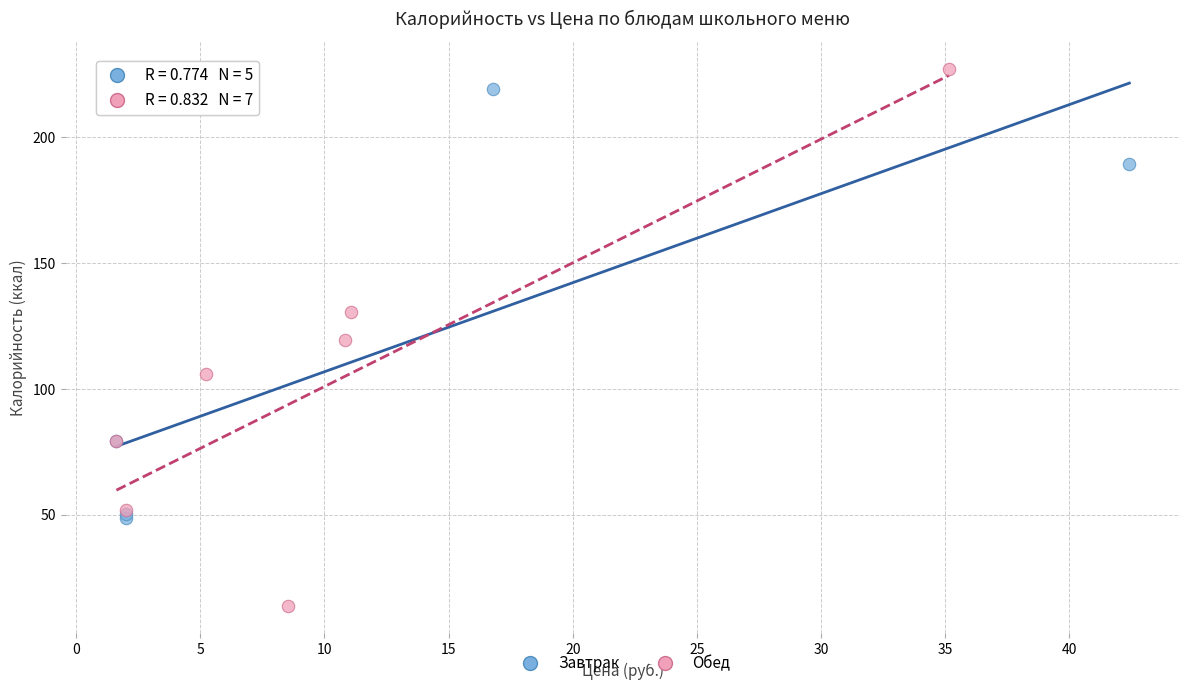

Which series reaches the maximum Y coordinate?

Обед